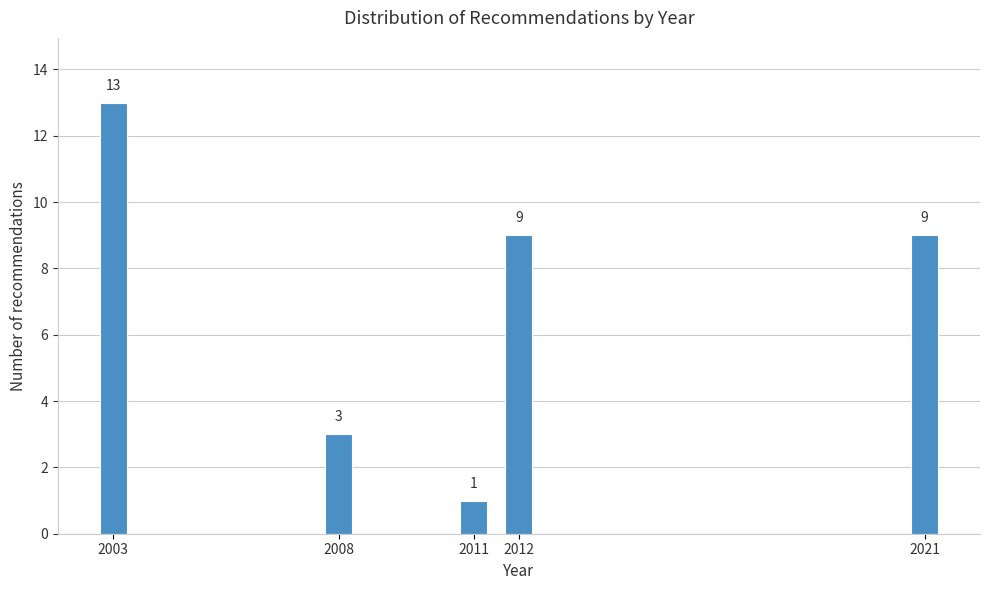

Reading left to right, what are all the values shown in this chart?

2003=13	2008=3	2011=1	2012=9	2021=9